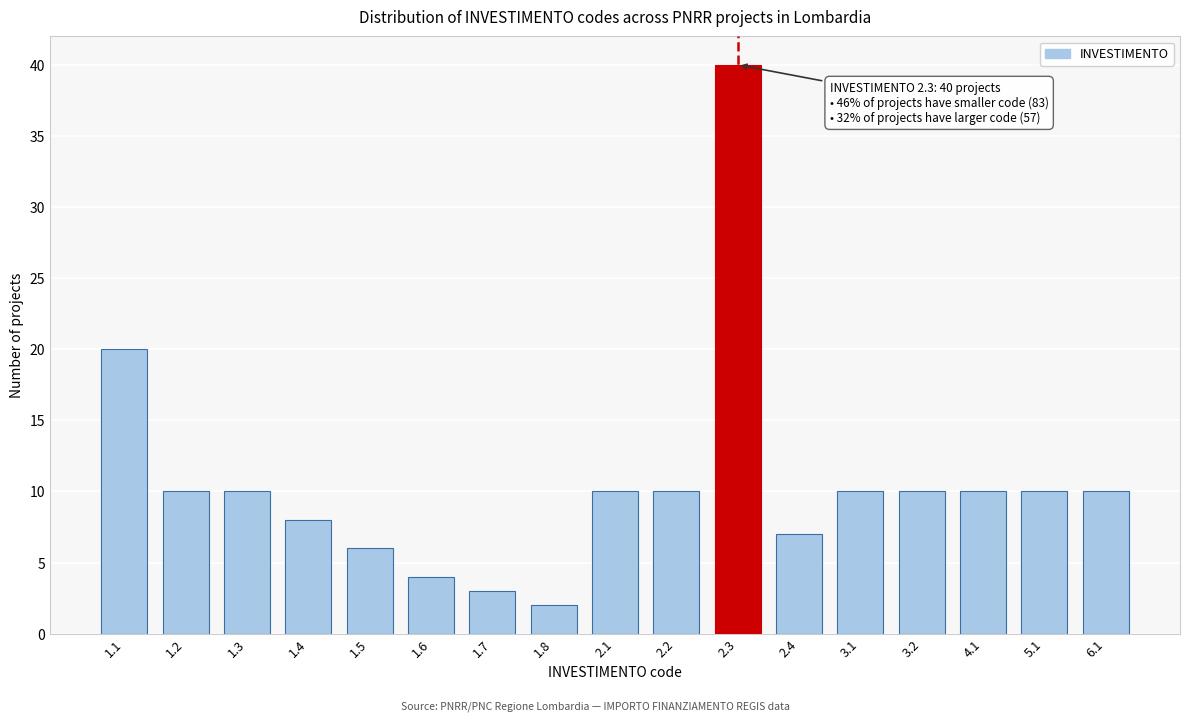

Reading right to left, extract all data points from this chart.

6.1=10	5.1=10	4.1=10	3.2=10	3.1=10	2.4=7	2.3=40	2.2=10	2.1=10	1.8=2	1.7=3	1.6=4	1.5=6	1.4=8	1.3=10	1.2=10	1.1=20